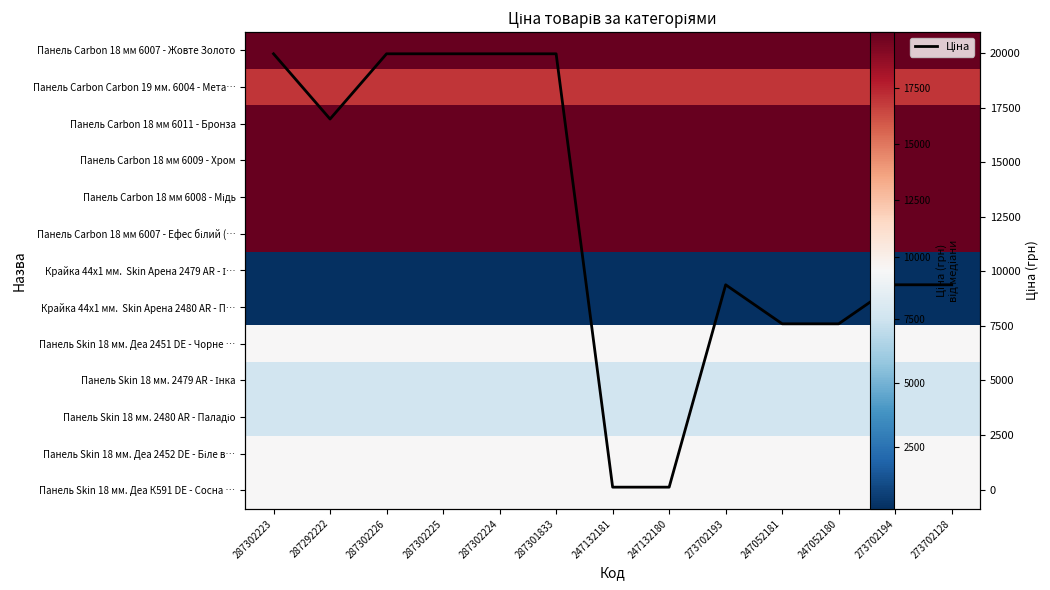

Between 287292222 and 247052180, which series saw the biggest shift?

Ціна